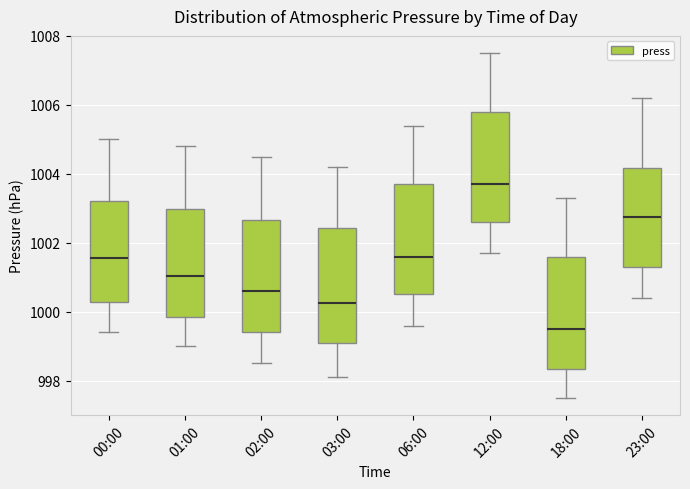

Reading left to right, read every box against the y-axis: the position of its median line, the range the box covers, and the ends of its whiskers. The values are not printed on the chart, so give them approximately, as read against the axis.

00:00: median 1001.6, box 1000.2 to 1003.2, whiskers 999.4 to 1005.0
01:00: median 1001.0, box 999.8 to 1003.0, whiskers 999.0 to 1004.8
02:00: median 1000.6, box 999.4 to 1002.6, whiskers 998.6 to 1004.6
03:00: median 1000.2, box 999.2 to 1002.4, whiskers 998.2 to 1004.2
06:00: median 1001.6, box 1000.6 to 1003.8, whiskers 999.6 to 1005.4
12:00: median 1003.8, box 1002.6 to 1005.8, whiskers 1001.8 to 1007.6
18:00: median 999.6, box 998.4 to 1001.6, whiskers 997.6 to 1003.4
23:00: median 1002.8, box 1001.4 to 1004.2, whiskers 1000.4 to 1006.2